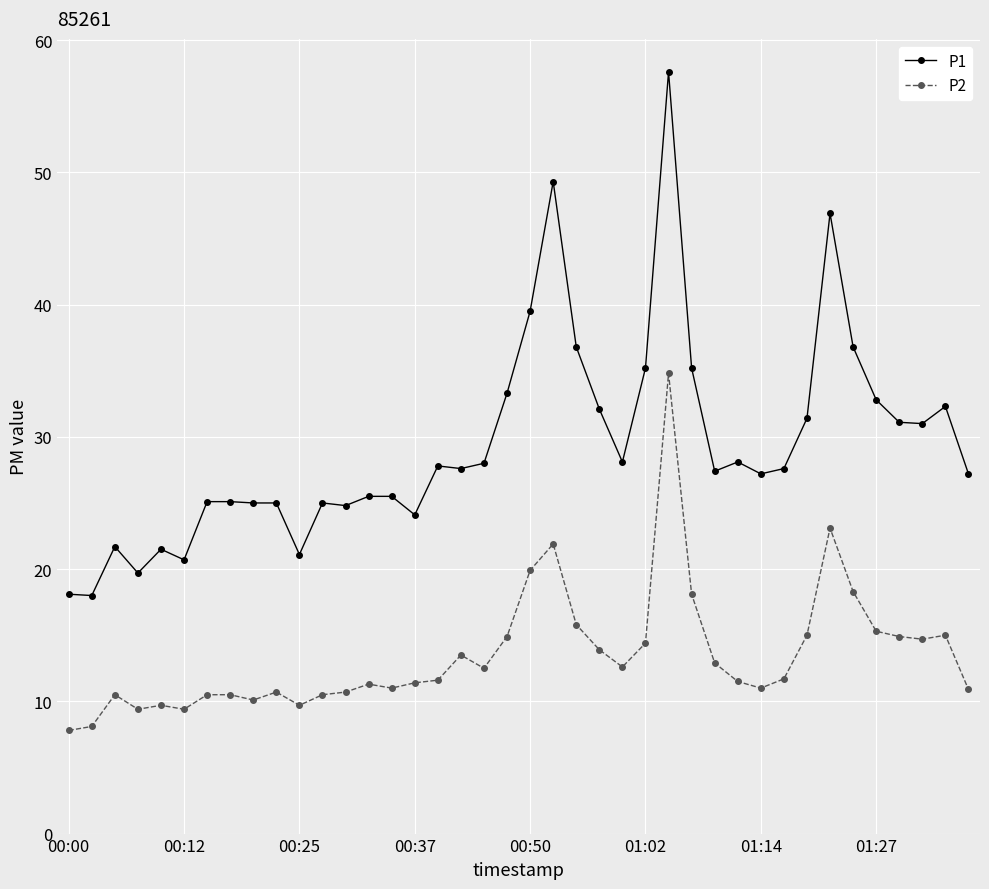

True or false: P1 and P2 intersect in this chart.

False